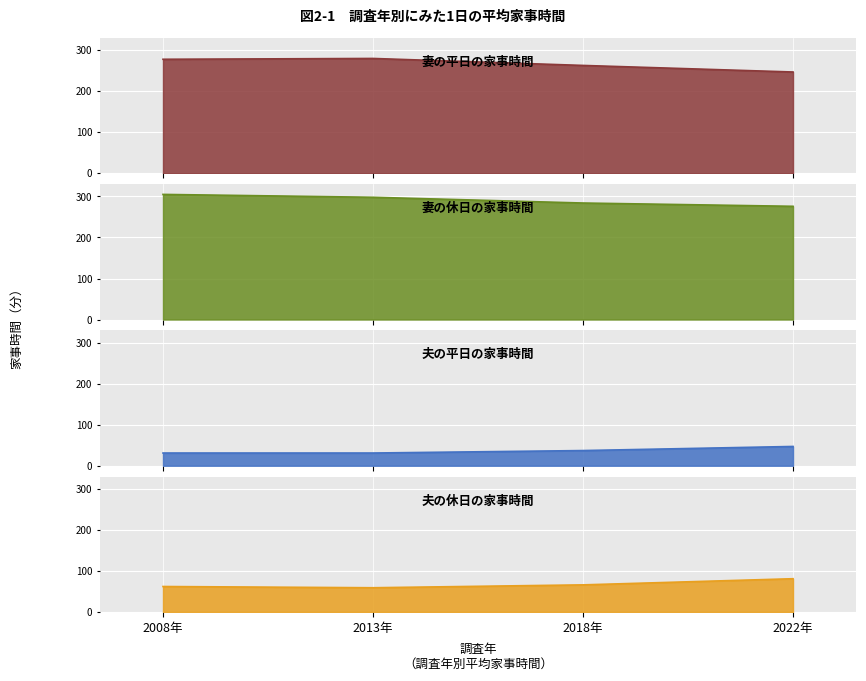

True or false: 夫の平日の家事時間 and 妻の平日の家事時間 intersect in this chart.

False